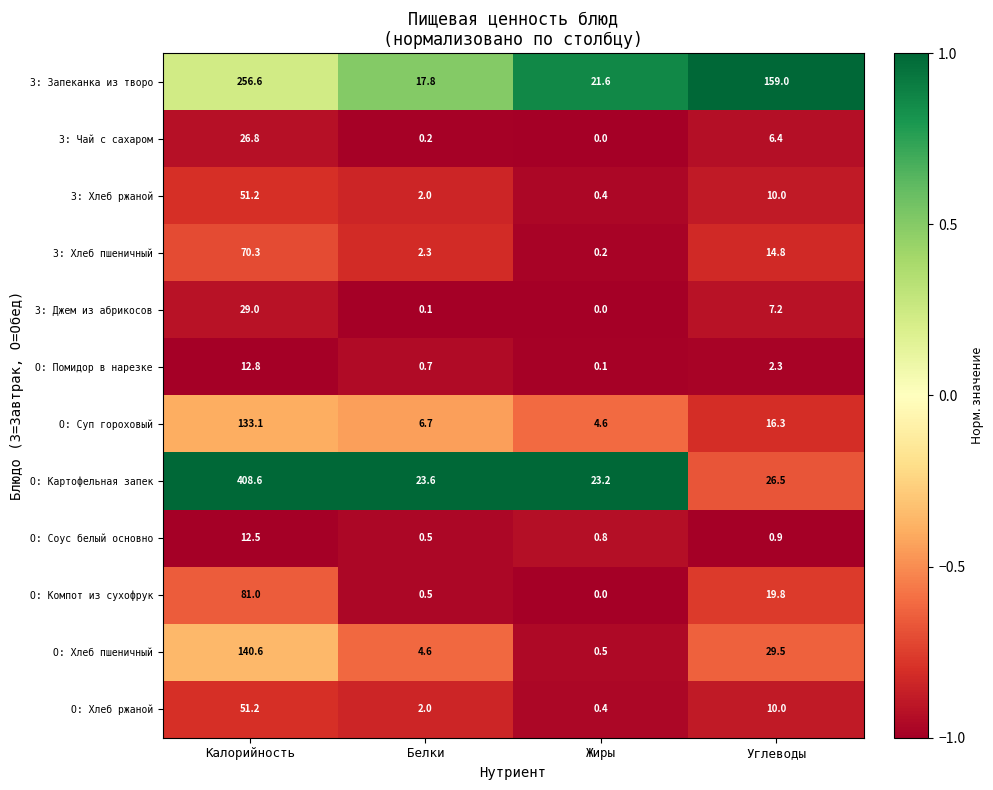

What value does the З: Запеканка из творо series have at Калорийность?

256.6